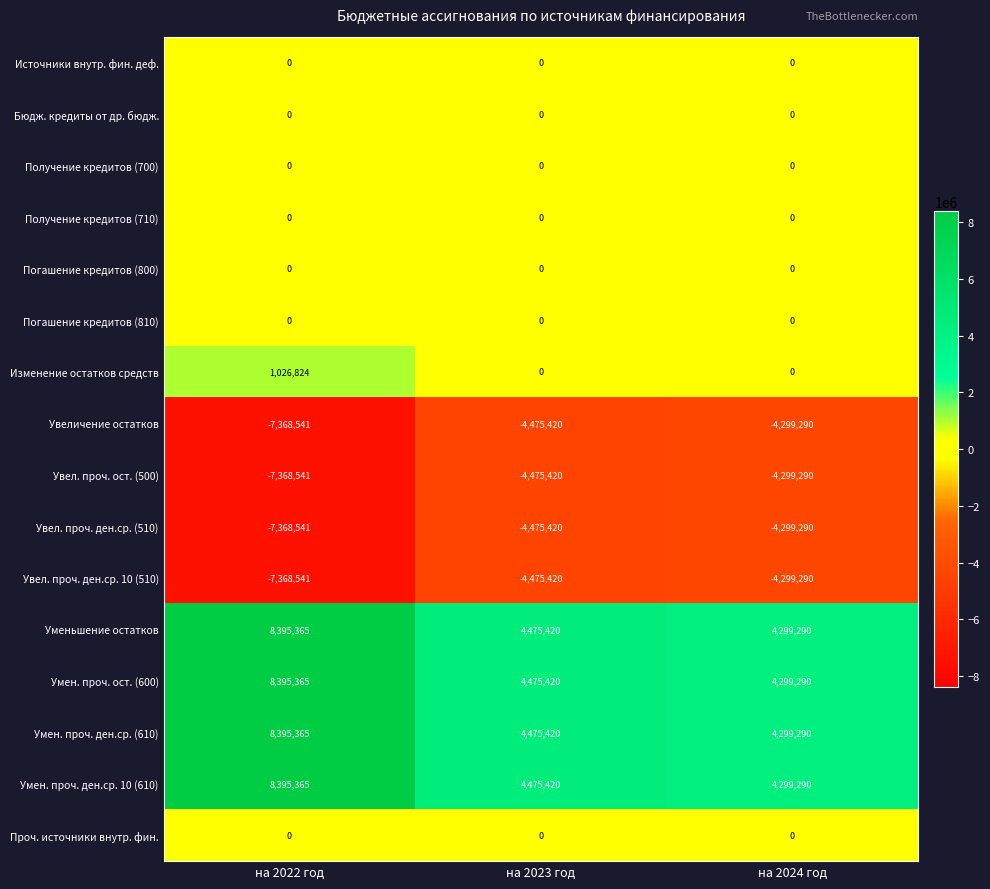

What is the difference between the highest and lowest values at на 2022 год?

15763906